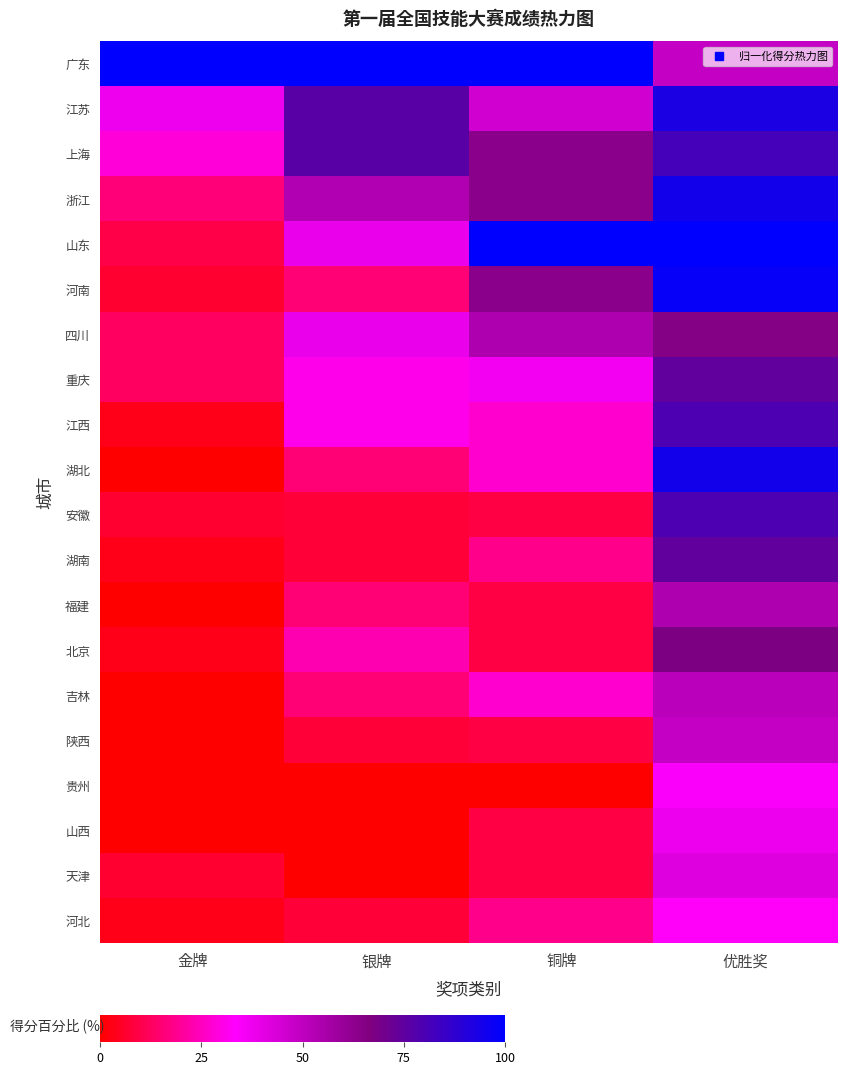

Reading right to left, extract all data points from this chart.

广东: 优胜奖=49.1	铜牌=100.0	银牌=100.0	金牌=100.0
江苏: 优胜奖=92.7	铜牌=45.5	银牌=76.9	金牌=37.5
上海: 优胜奖=81.8	铜牌=63.6	银牌=76.9	金牌=28.1
浙江: 优胜奖=94.5	铜牌=63.6	银牌=53.8	金牌=15.6
山东: 优胜奖=100.0	铜牌=100.0	银牌=38.5	金牌=9.4
河南: 优胜奖=98.2	铜牌=63.6	银牌=15.4	金牌=6.2
四川: 优胜奖=65.5	铜牌=54.5	银牌=38.5	金牌=12.5
重庆: 优胜奖=74.5	铜牌=36.4	银牌=30.8	金牌=12.5
江西: 优胜奖=80.0	铜牌=27.3	银牌=30.8	金牌=3.1
湖北: 优胜奖=94.5	铜牌=27.3	银牌=15.4	金牌=0.0
安徽: 优胜奖=80.0	铜牌=9.1	银牌=7.7	金牌=6.2
湖南: 优胜奖=74.5	铜牌=18.2	银牌=7.7	金牌=3.1
福建: 优胜奖=54.5	铜牌=9.1	银牌=15.4	金牌=0.0
北京: 优胜奖=67.3	铜牌=9.1	银牌=23.1	金牌=3.1
吉林: 优胜奖=50.9	铜牌=27.3	银牌=15.4	金牌=0.0
陕西: 优胜奖=49.1	铜牌=9.1	银牌=7.7	金牌=0.0
贵州: 优胜奖=34.5	铜牌=0.0	银牌=0.0	金牌=0.0
山西: 优胜奖=38.2	铜牌=9.1	银牌=0.0	金牌=0.0
天津: 优胜奖=41.8	铜牌=9.1	银牌=0.0	金牌=6.2
河北: 优胜奖=32.7	铜牌=18.2	银牌=7.7	金牌=3.1